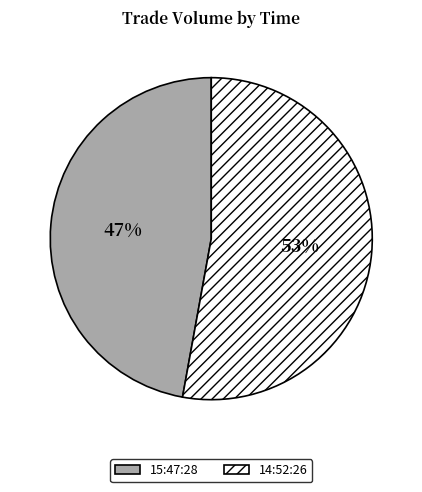

Which has a higher value, 14:52:26 or 15:47:28?

14:52:26